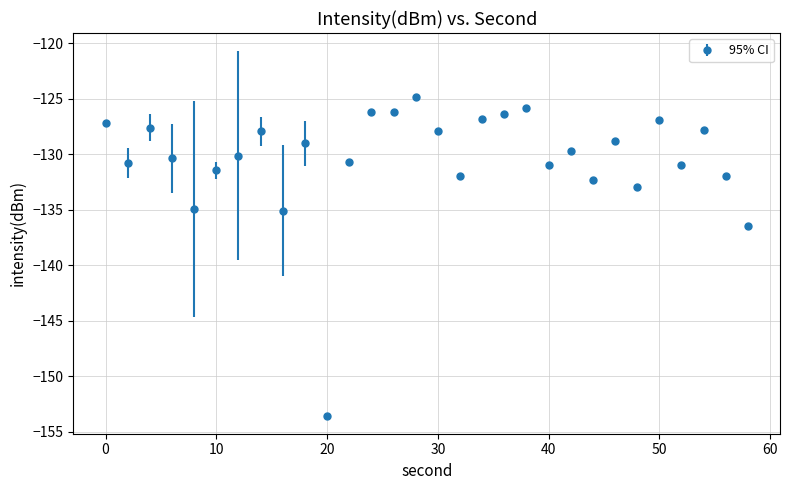

What is the average value?

-130.5